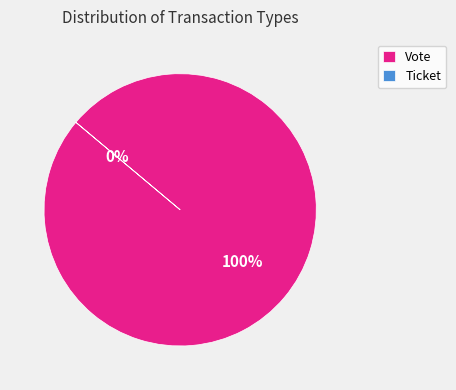

What is the majority slice?

Vote